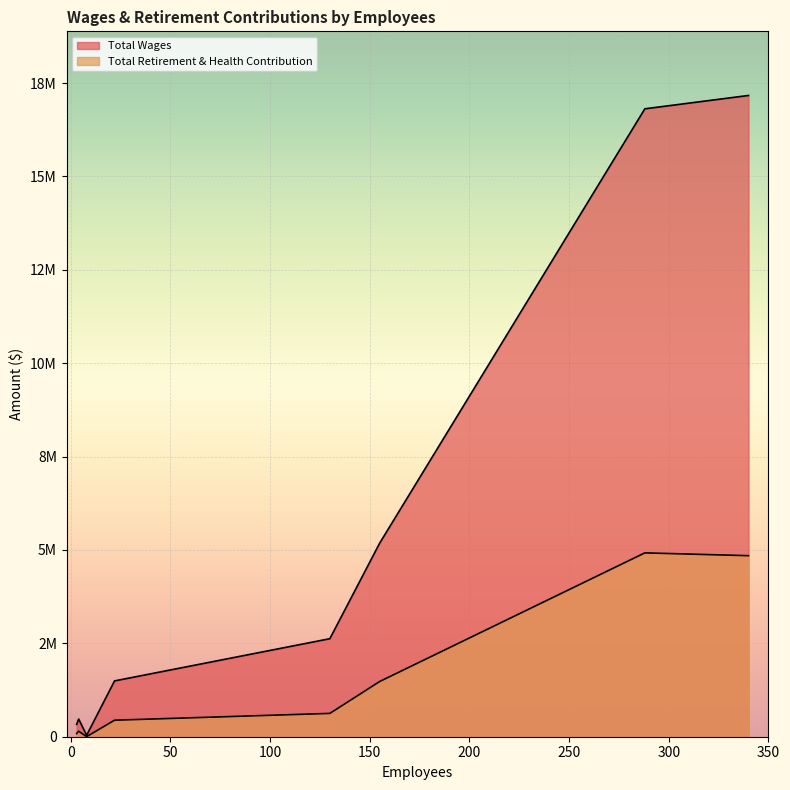

True or false: Total Retirement & Health Contribution has more than 2 points higher than both neighbors.

False